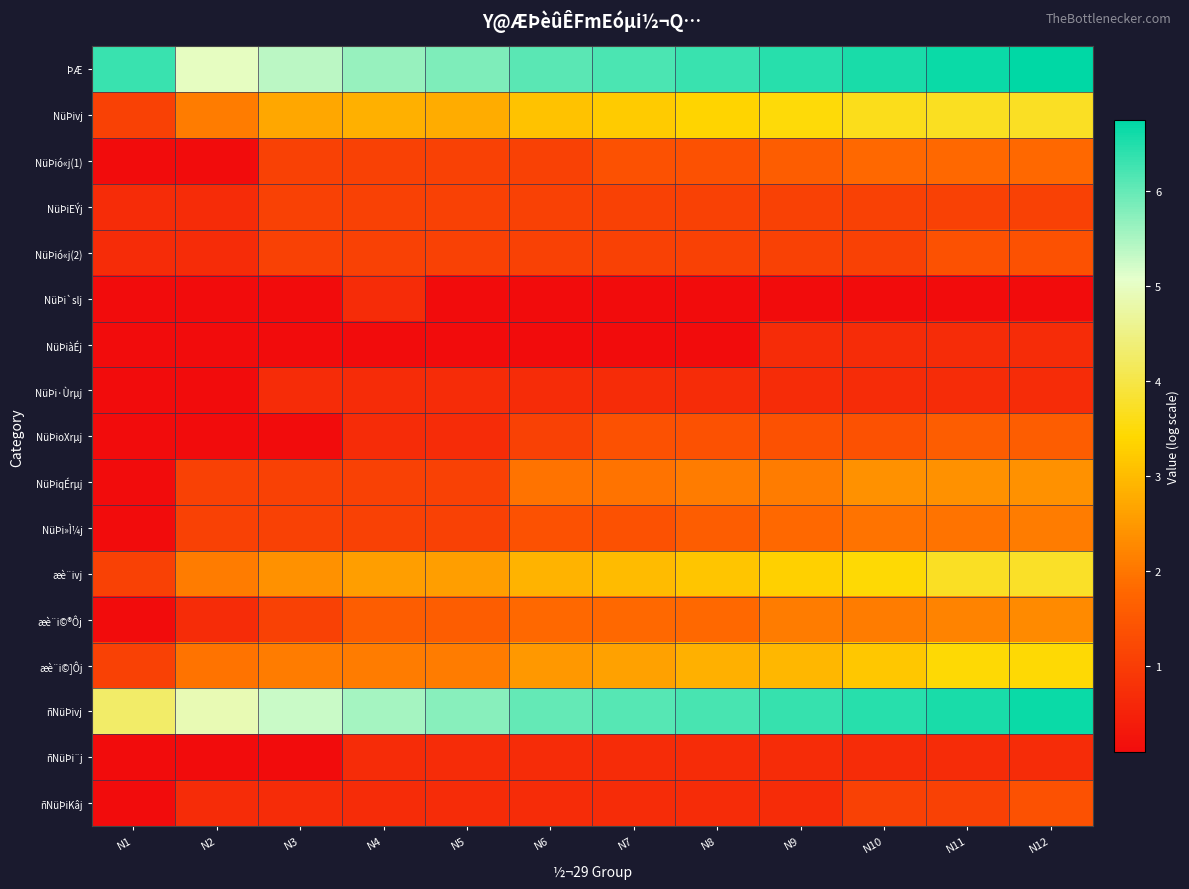

What is the spread (max minus min) of values at N9?

6.3